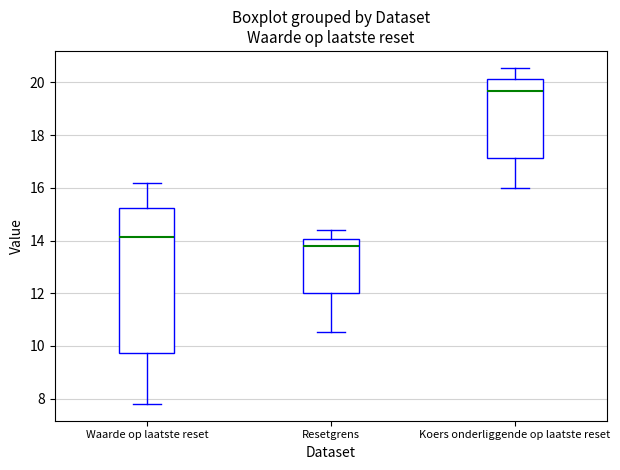

Which box has the lowest median line?

Resetgrens